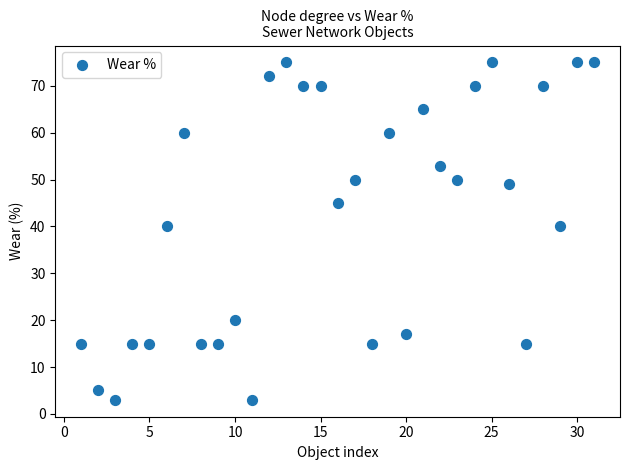

What is the range of X values (max minus min)?

30